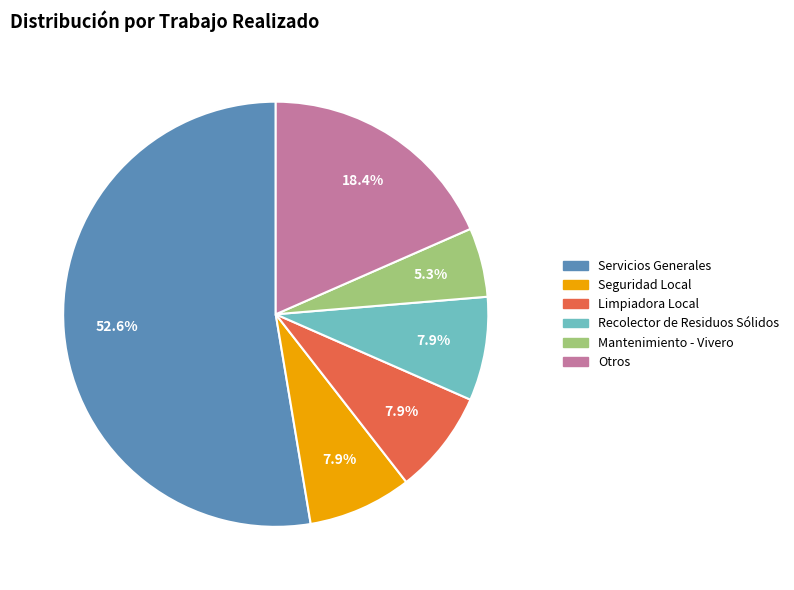

Does any single category account for the majority?

Yes